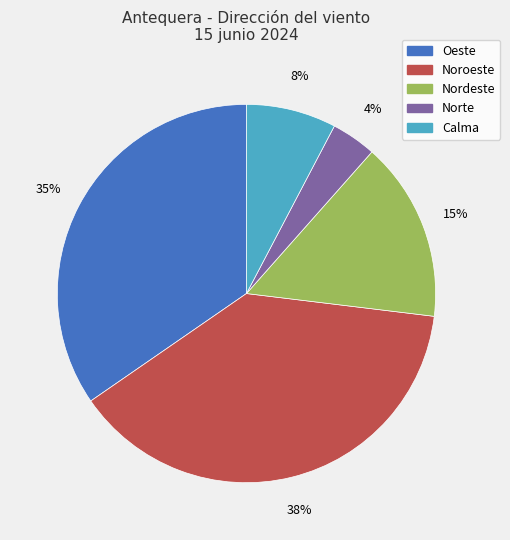

Rank the categories by value from highest to lowest.

Noroeste, Oeste, Nordeste, Calma, Norte